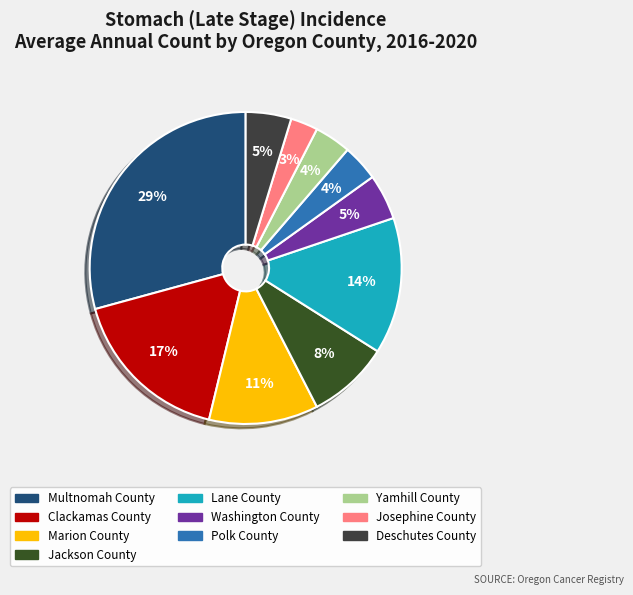

To the nearest percent, what is the average slice percentage?

10%